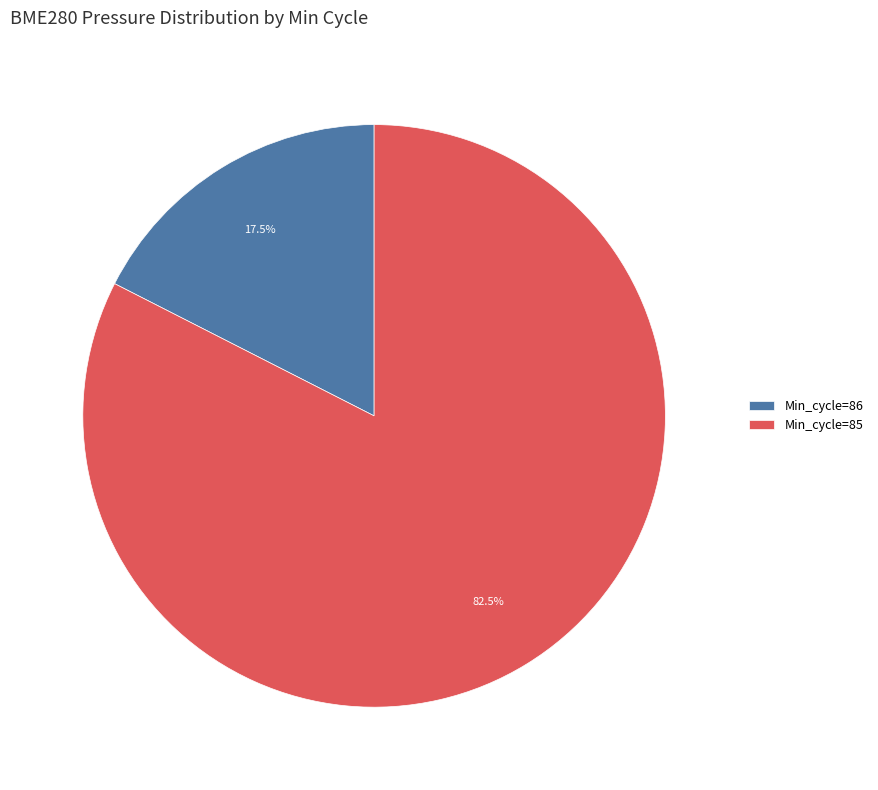

What is the total percentage of Min_cycle=86 and Min_cycle=85?

100.0%